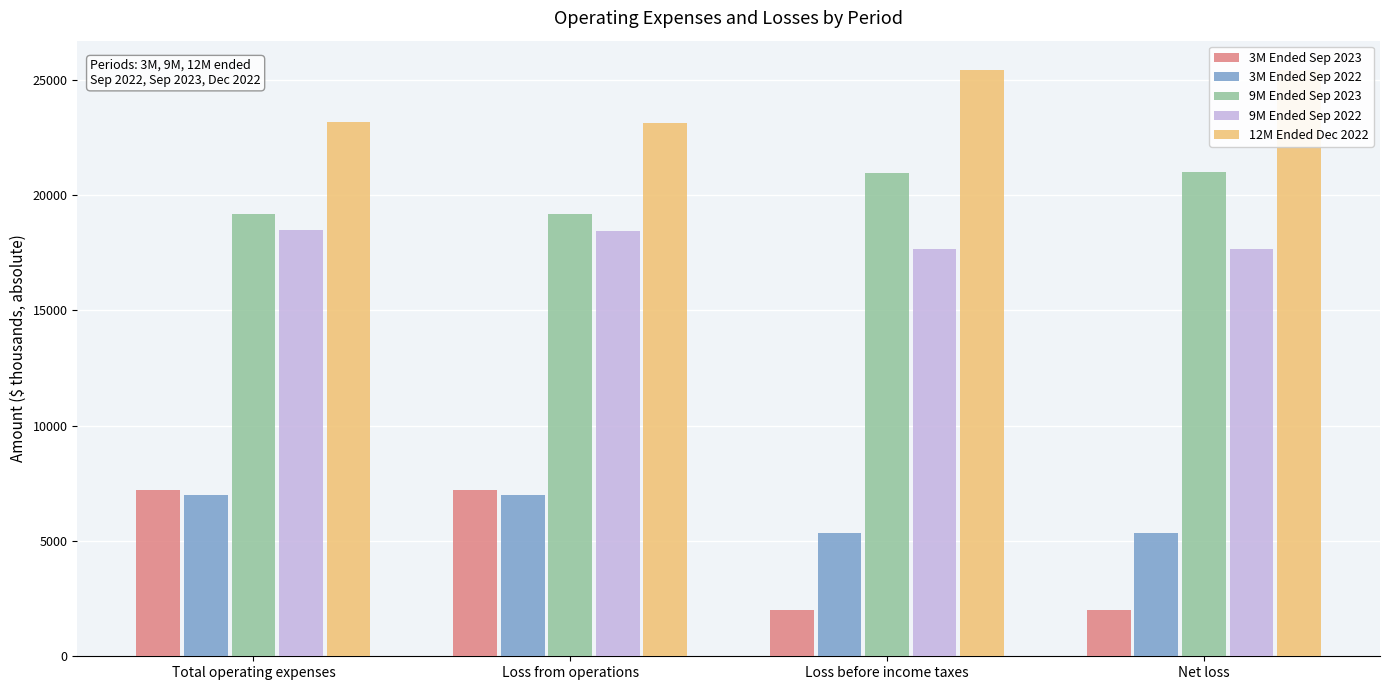

Reading left to right, what are all the values shown in this chart?

3M Ended Sep 2023: Total operating expenses=7221	Loss from operations=7221	Loss before income taxes=2013	Net loss=2024
3M Ended Sep 2022: Total operating expenses=6986	Loss from operations=6986	Loss before income taxes=5354	Net loss=5355
9M Ended Sep 2023: Total operating expenses=19172	Loss from operations=19172	Loss before income taxes=20968	Net loss=20987
9M Ended Sep 2022: Total operating expenses=18485	Loss from operations=18440	Loss before income taxes=17657	Net loss=17671
12M Ended Dec 2022: Total operating expenses=23173	Loss from operations=23128	Loss before income taxes=25416	Net loss=25427